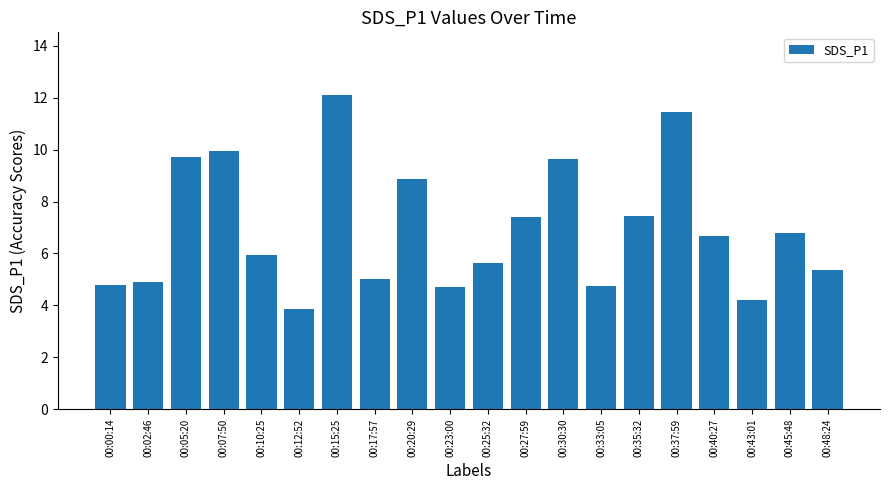

What is the value of the 17th bar from the left?

6.7